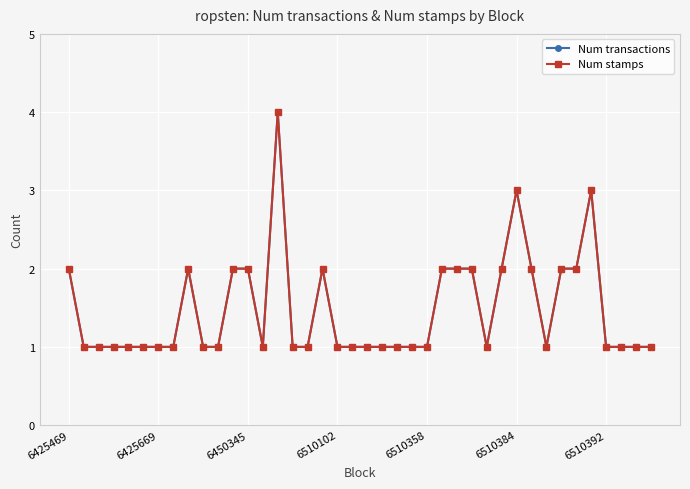

Does the chart have visible grid lines?

Yes